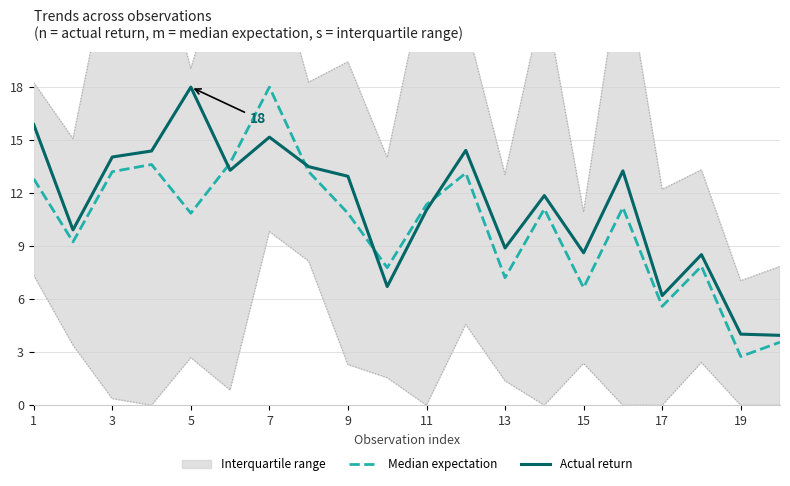

What is the highest value of the Actual return series?

18.0